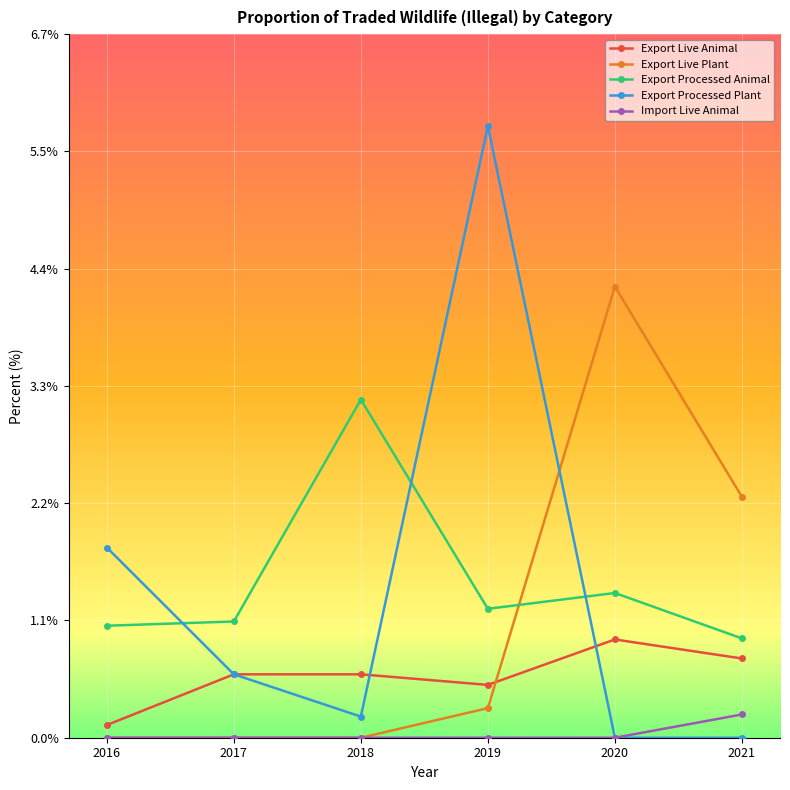

List the series in order of their peak value, highest first.

Export Processed Plant, Export Live Plant, Export Processed Animal, Export Live Animal, Import Live Animal